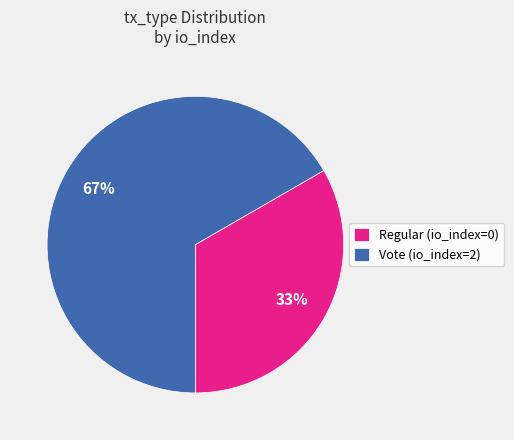

To the nearest percent, what is the average slice percentage?

50%